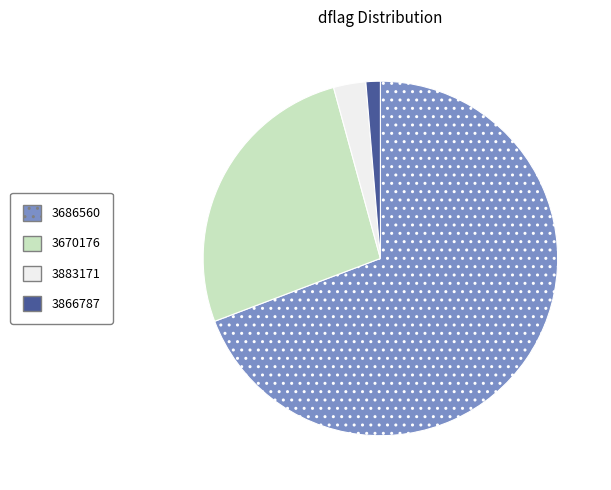

Is there a majority slice in this chart?

Yes